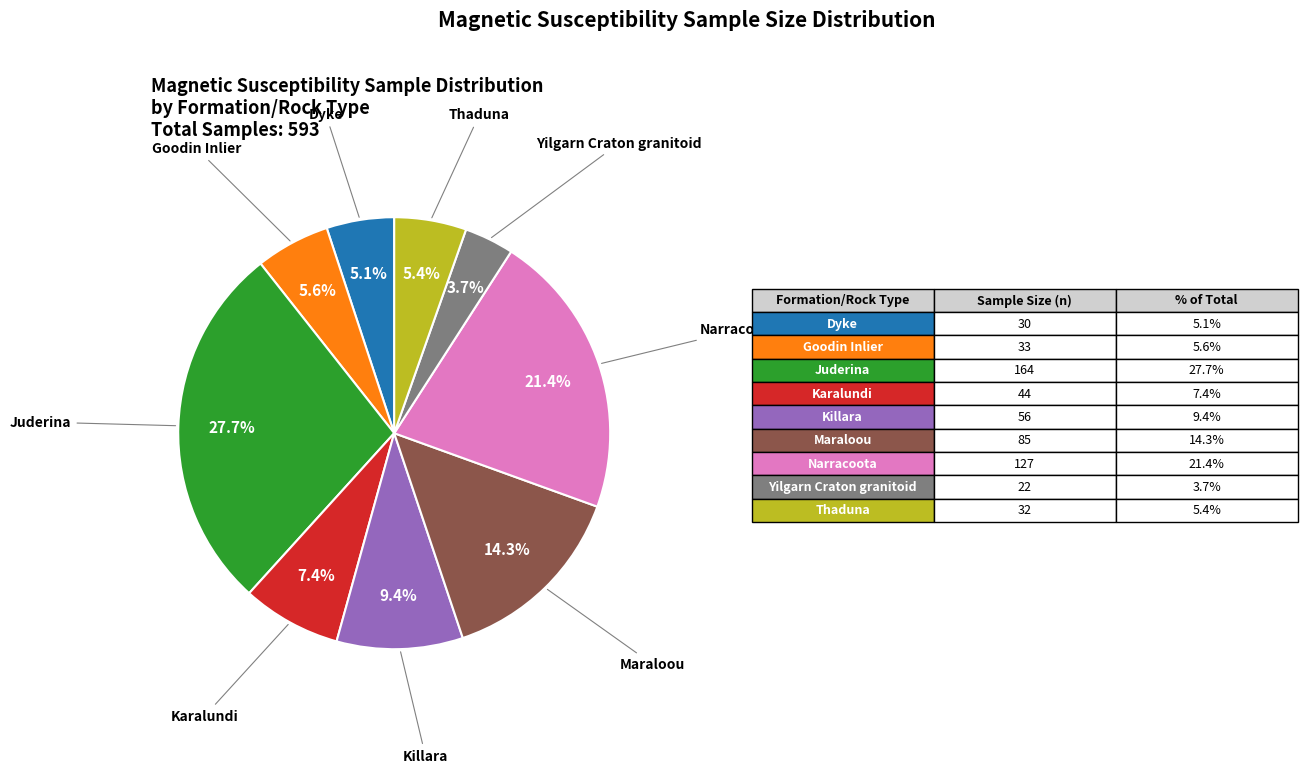

Is there a majority slice in this chart?

No